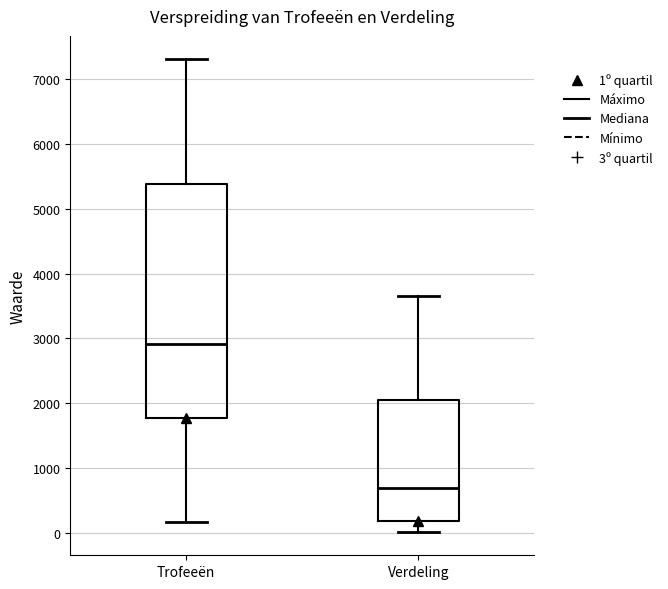

Which box's median line is the highest?

Trofeeën